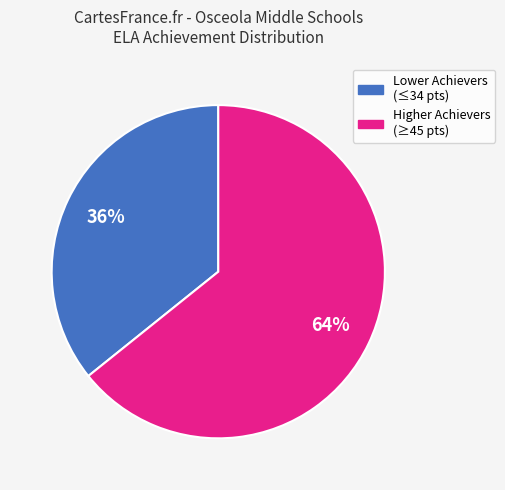

Is there a majority slice in this chart?

Yes